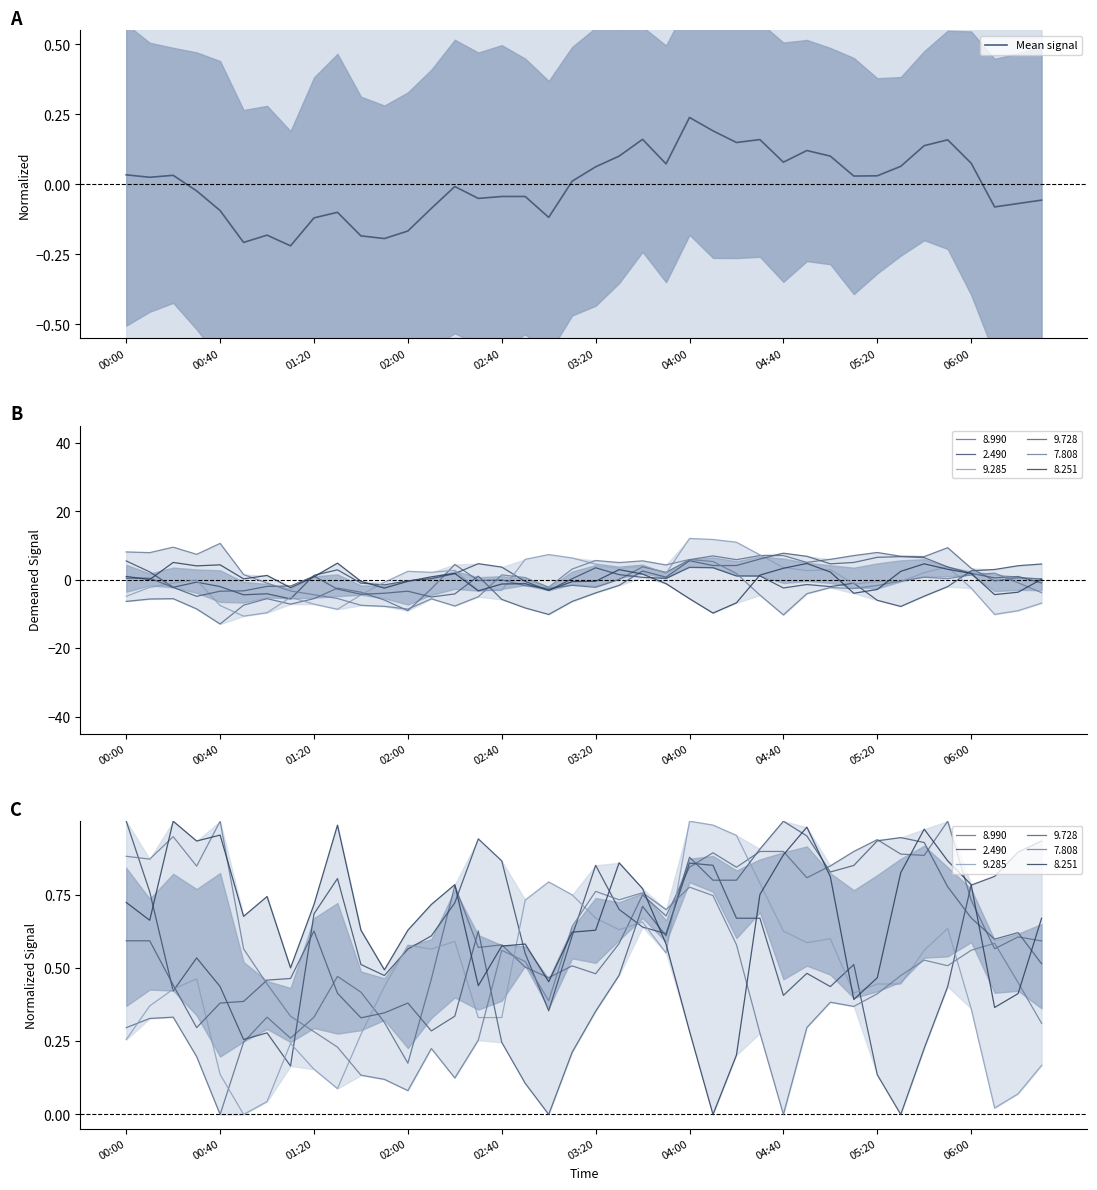

How many lines are shown in the chart?

1